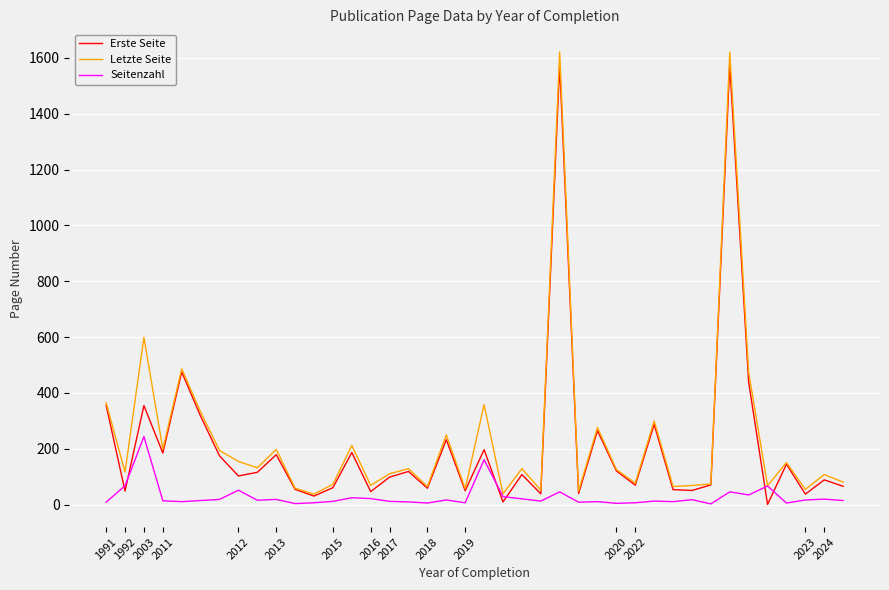

What is the maximum value shown in the chart?

1621